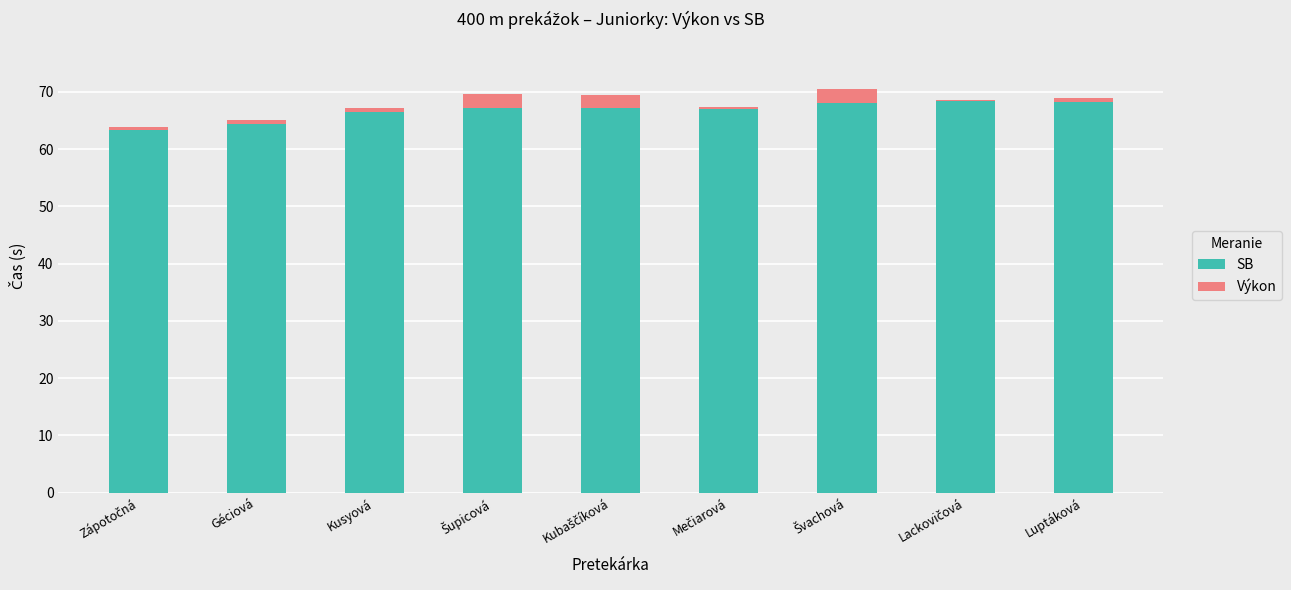

The value of Výkon at Zápotočná is 1.0. True or false?

False